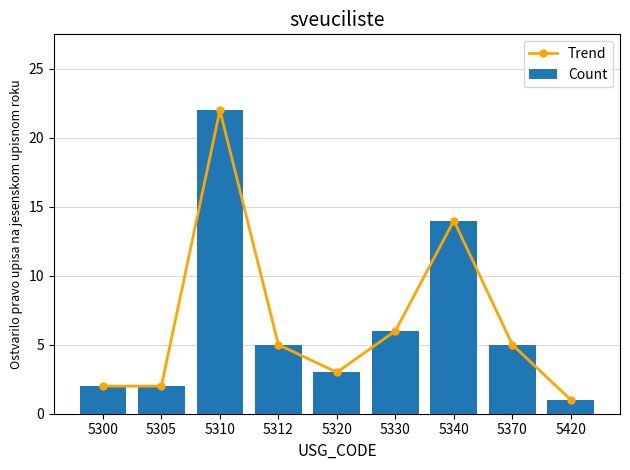

True or false: Count has a value of 2 at 5300.

True